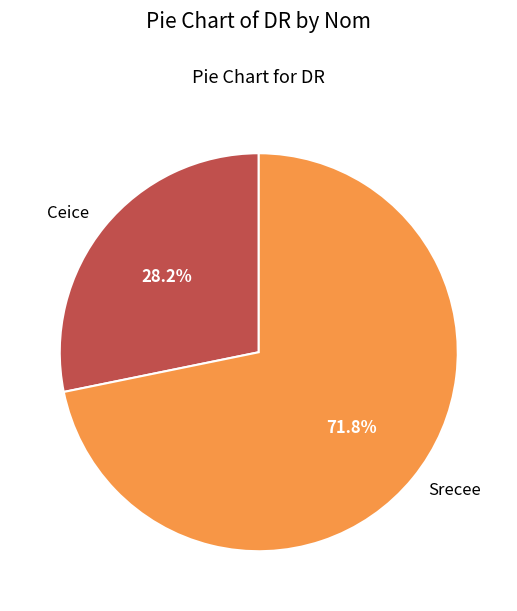

Count the number of slices in the pie.

2